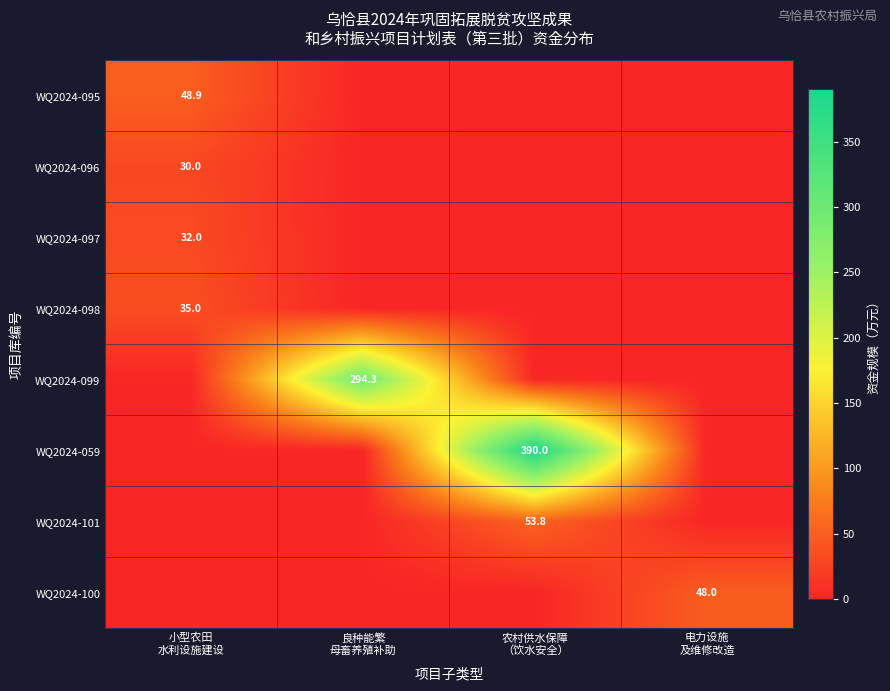

Which series has the widest spread of values?

WQ2024-059